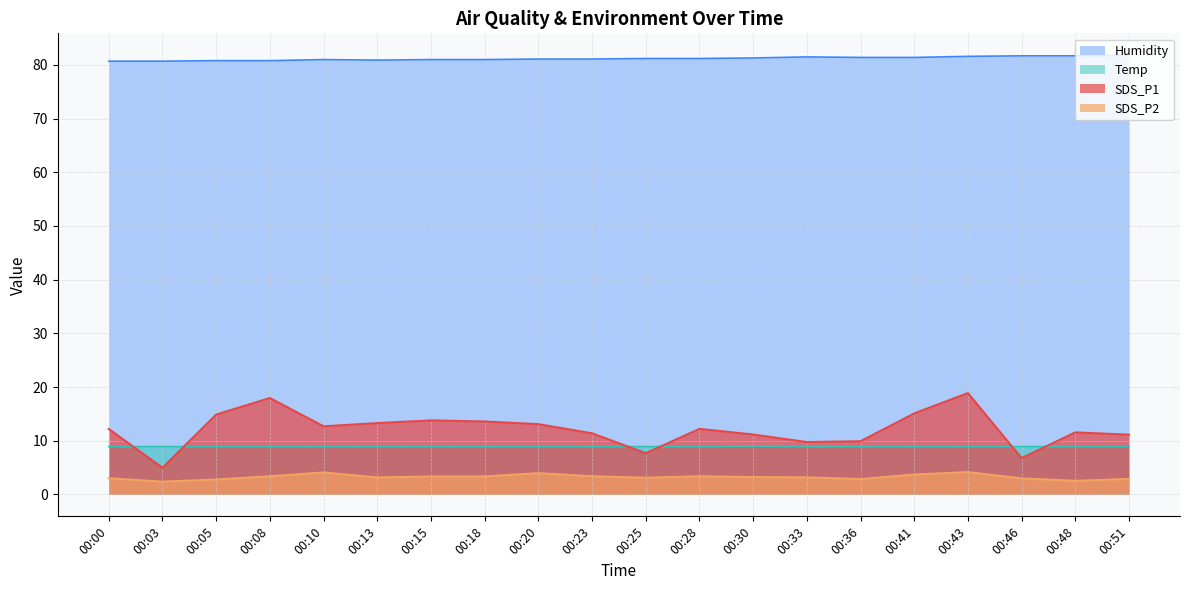

What is the lowest value of the Humidity series?

80.7